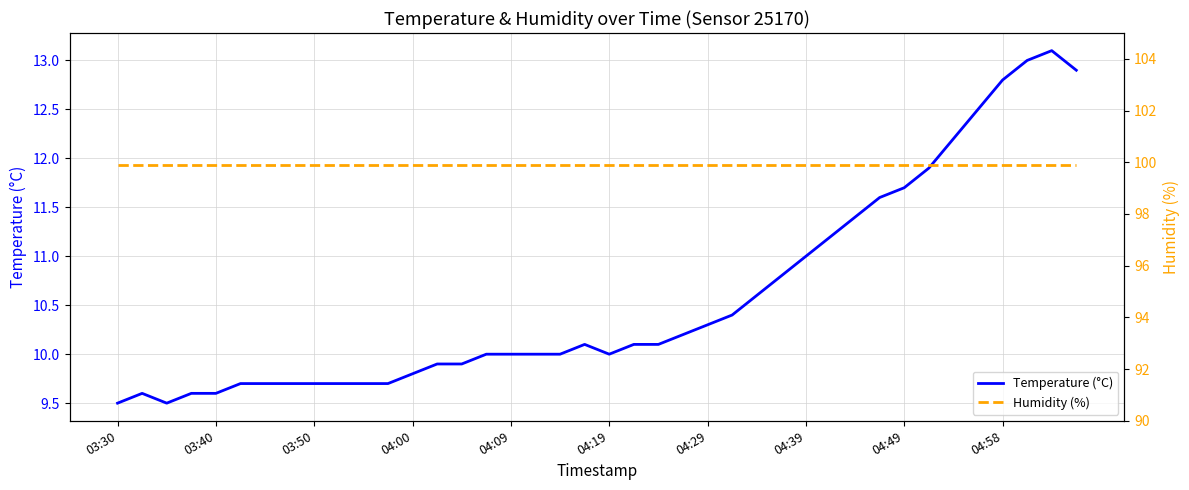

What are all the series names shown in the legend?

Temperature (°C), Humidity (%)